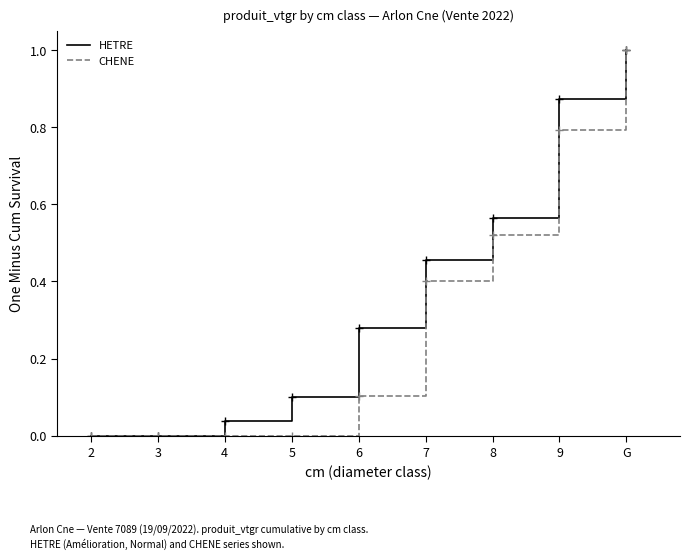

Which label corresponds to the largest value in the chart?

G